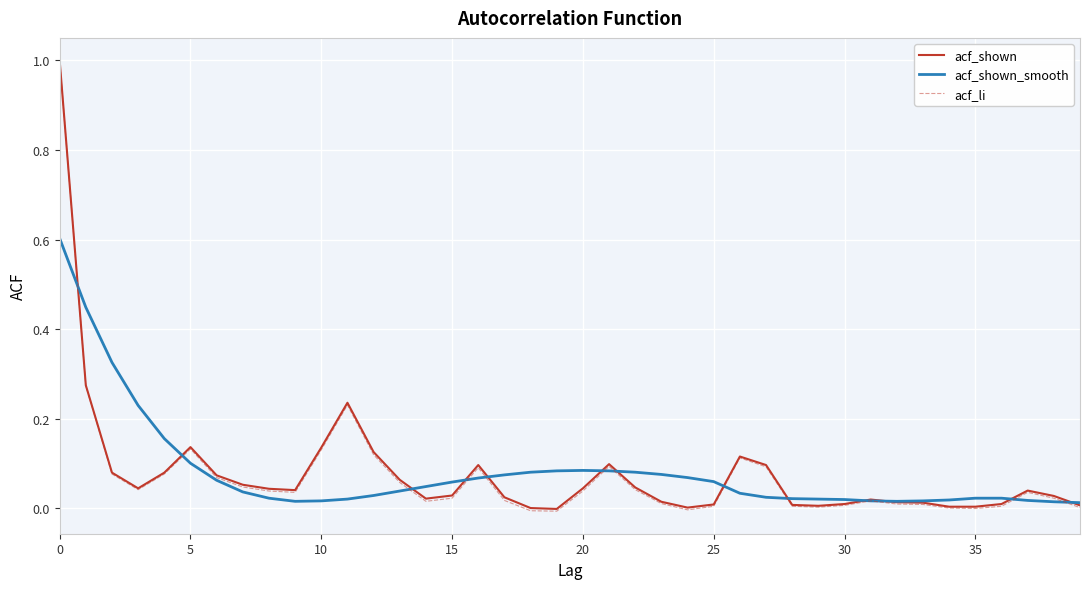

Which series has the widest spread of values?

acf_li